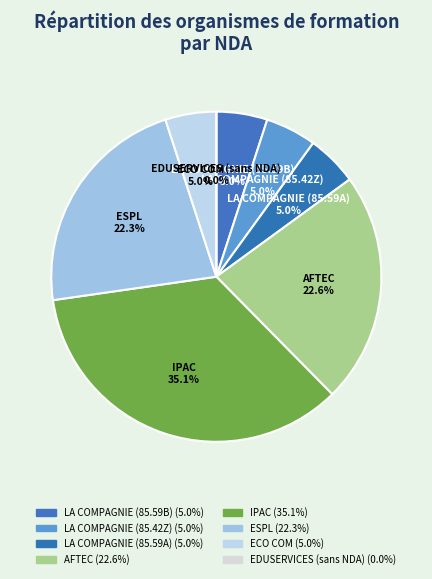

Is it true that LA COMPAGNIE (85.59B) is 1% of the pie?

False